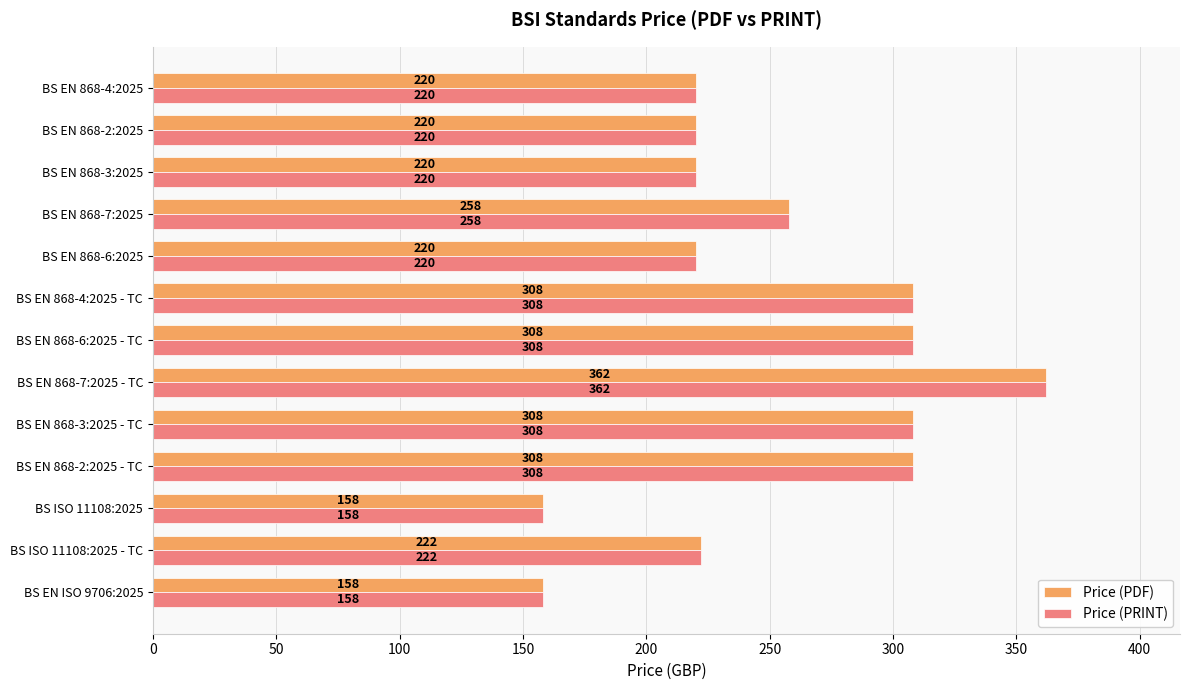

What are all the series names shown in the legend?

Price (PDF), Price (PRINT)